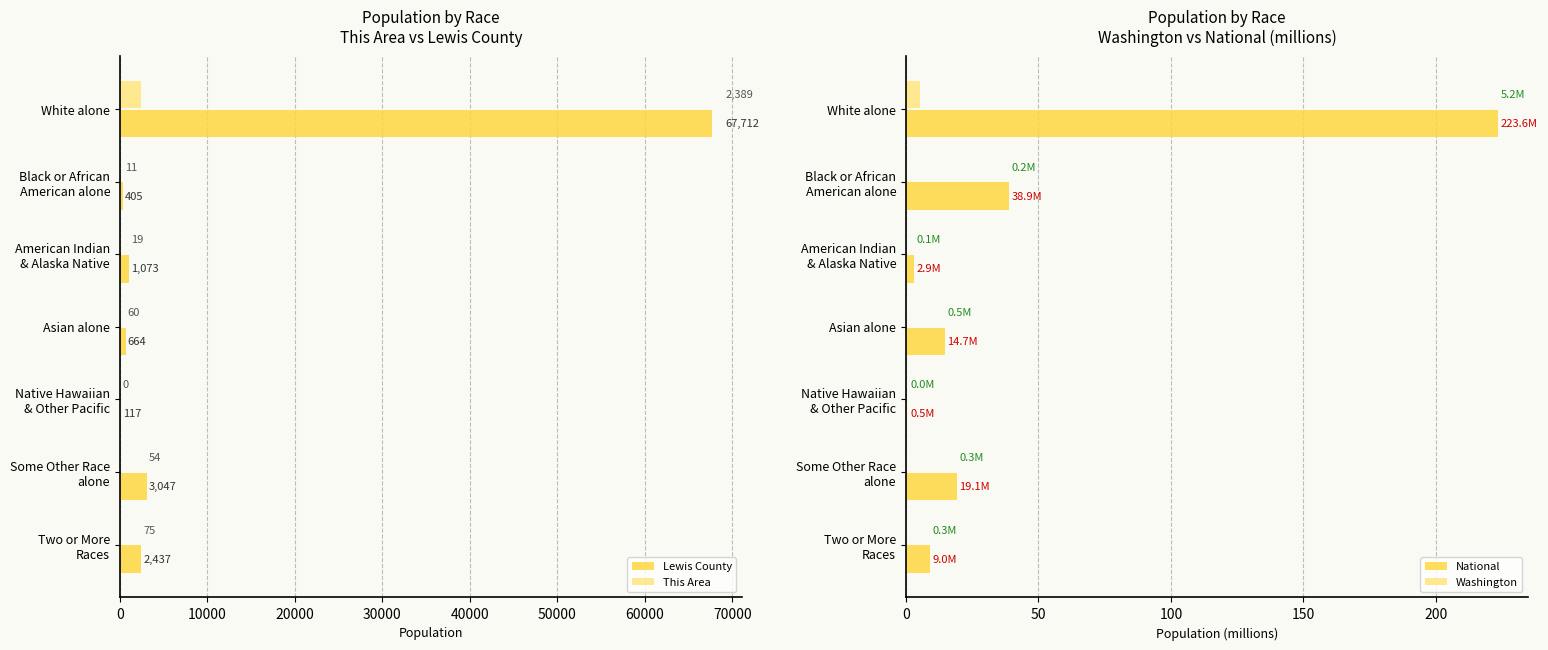

What is the difference between the second highest and second lowest values in the This Area series?

64.0